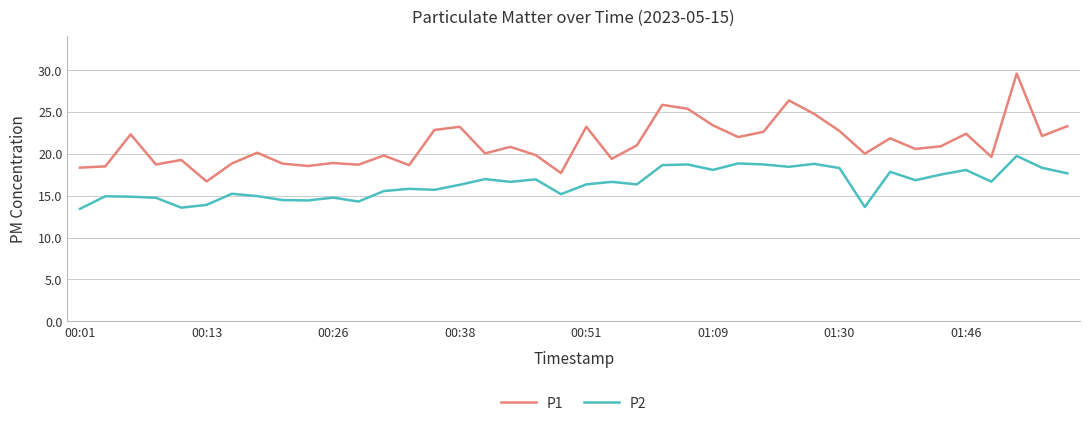

Which series has the largest range (max minus min)?

P1